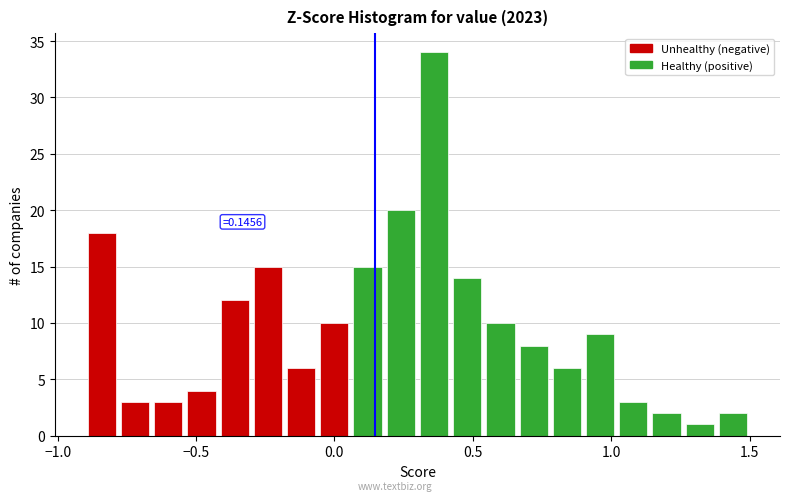

Around what value on the x-axis is the tallest bar? Give the approximate position of its centre, as read against the axis.

0.35